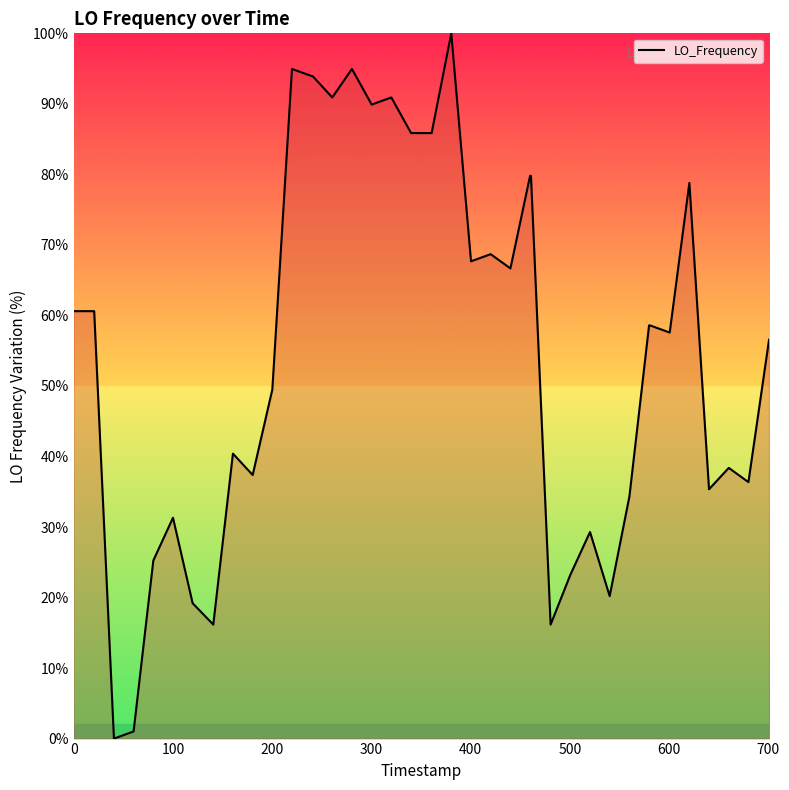

How many values exceed 58?

21